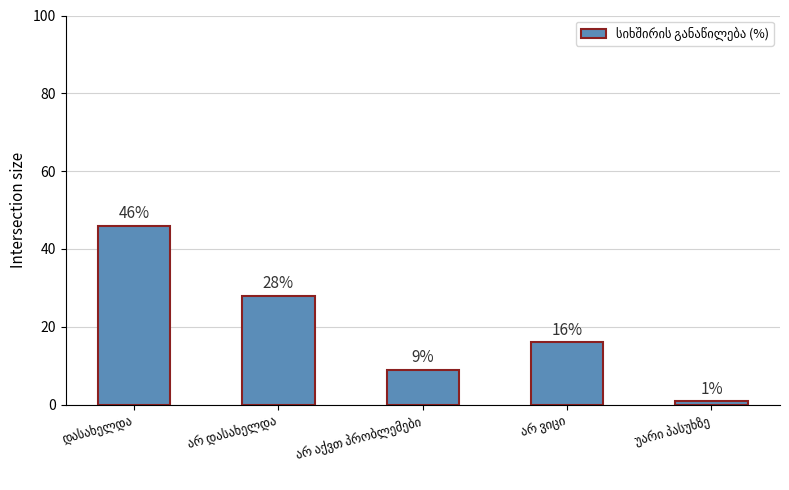

How many bars are there in total?

5